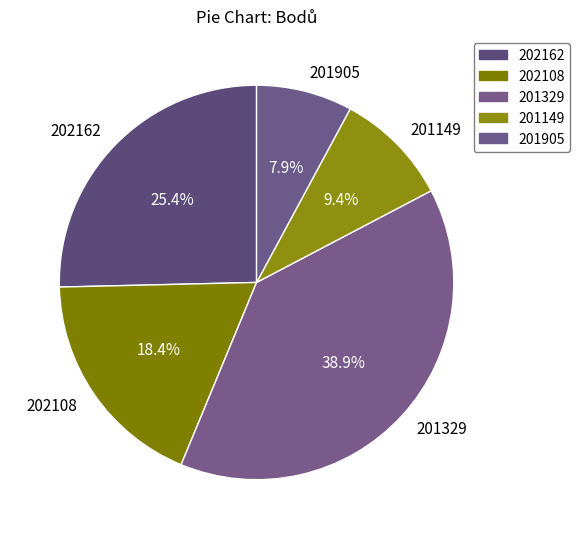

Which has a higher value, 201149 or 202162?

202162